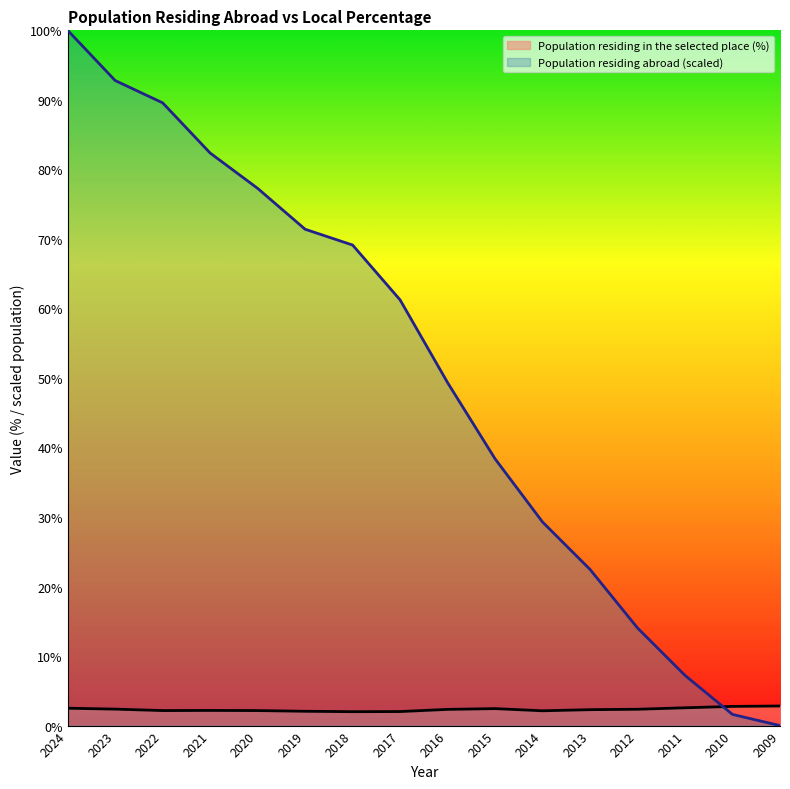

How many distinct data groups are displayed?

2